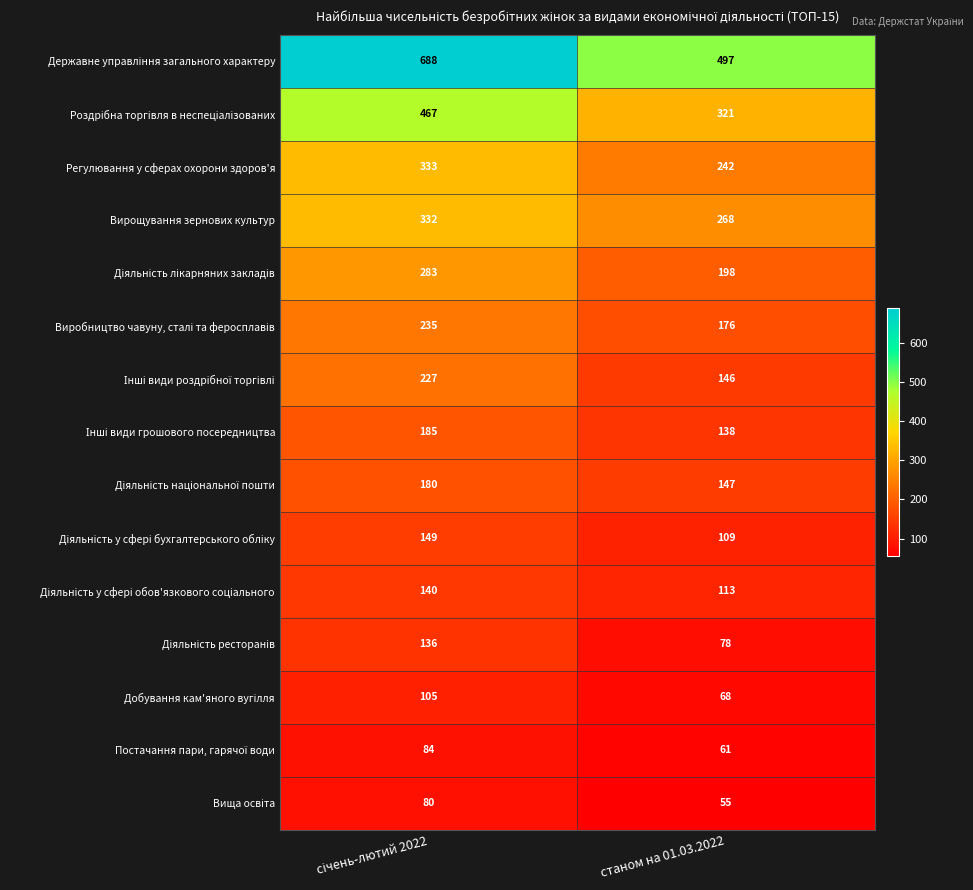

Which category has the lowest value across all series?

станом на 01.03.2022